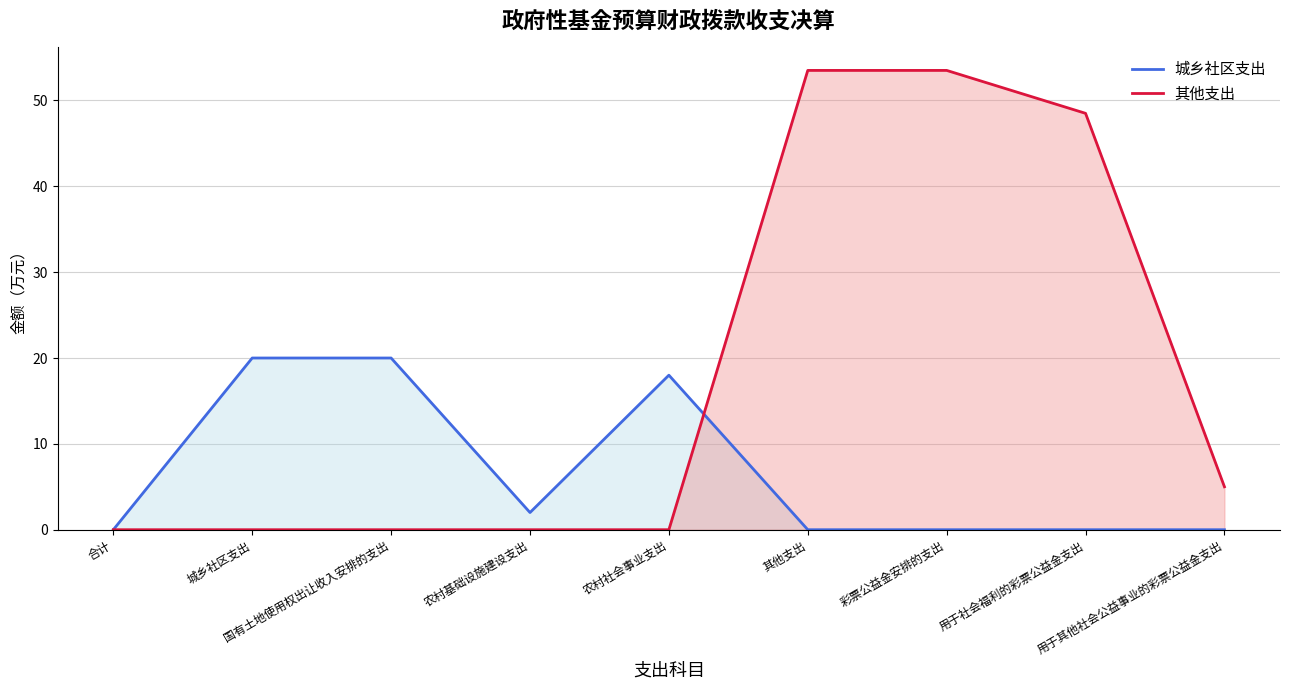

What position from the right is 国有土地使用权出让收入安排的支出?

7